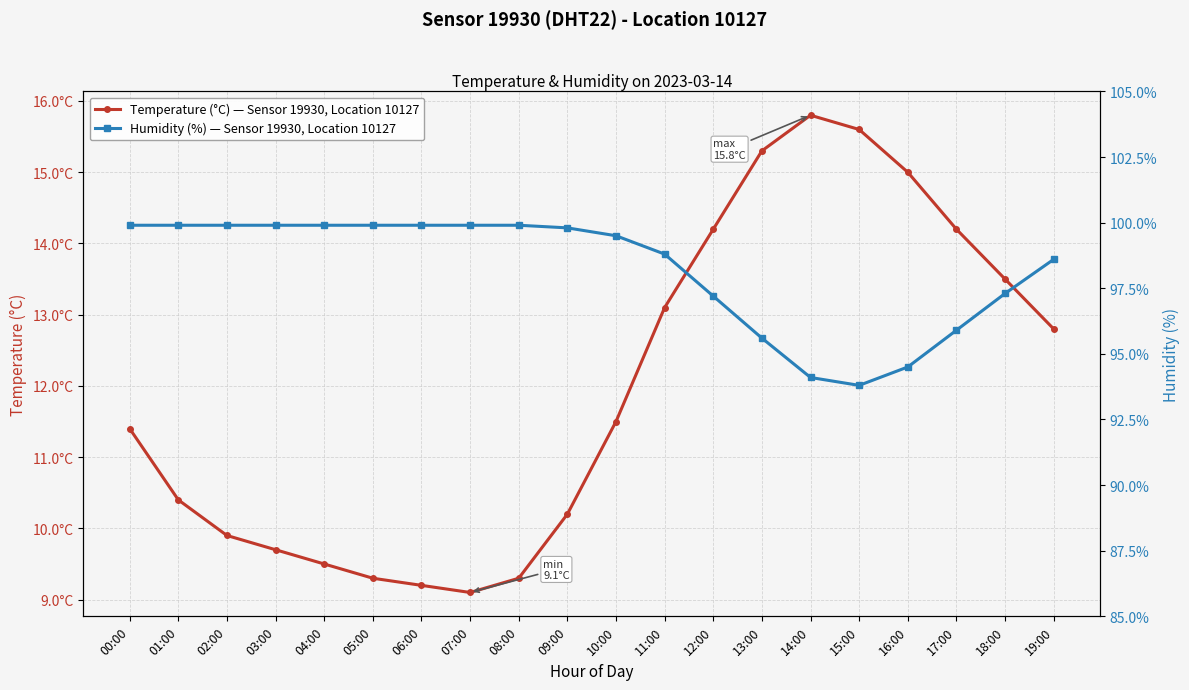

List the series in order of their peak value, lowest first.

Temperature (°C) — Sensor 19930, Location 10127, Humidity (%) — Sensor 19930, Location 10127